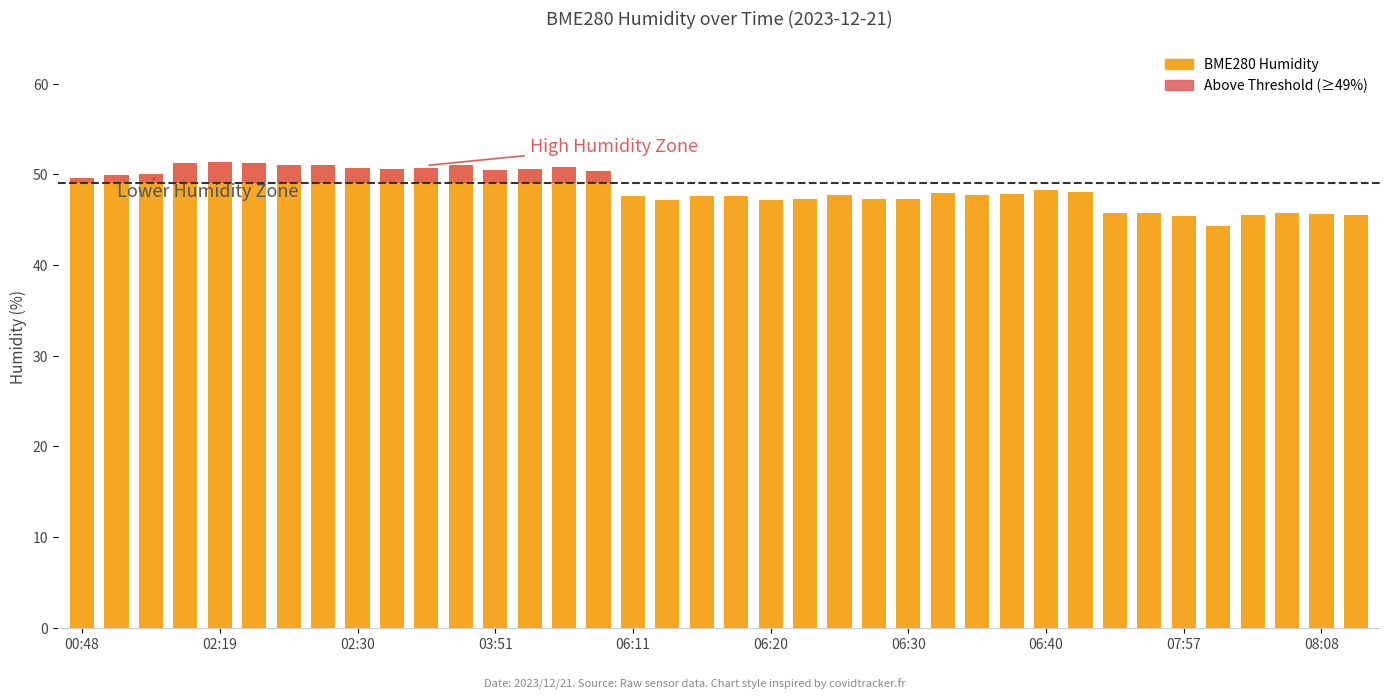

Which series has the widest spread of values?

BME280 Humidity